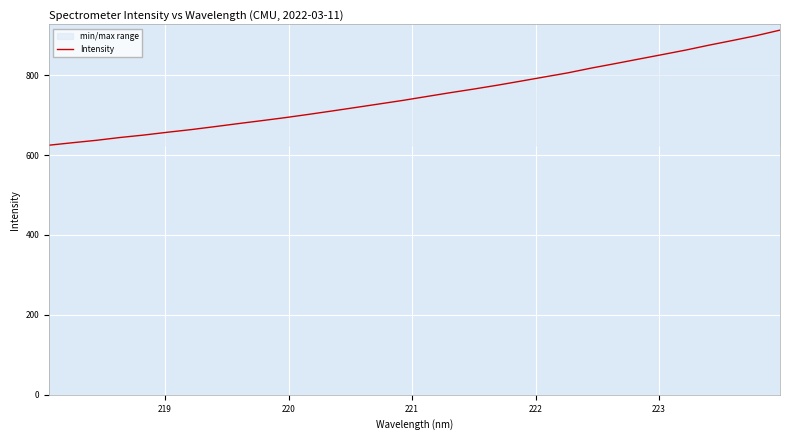

What is the maximum value shown in the chart?

912.6